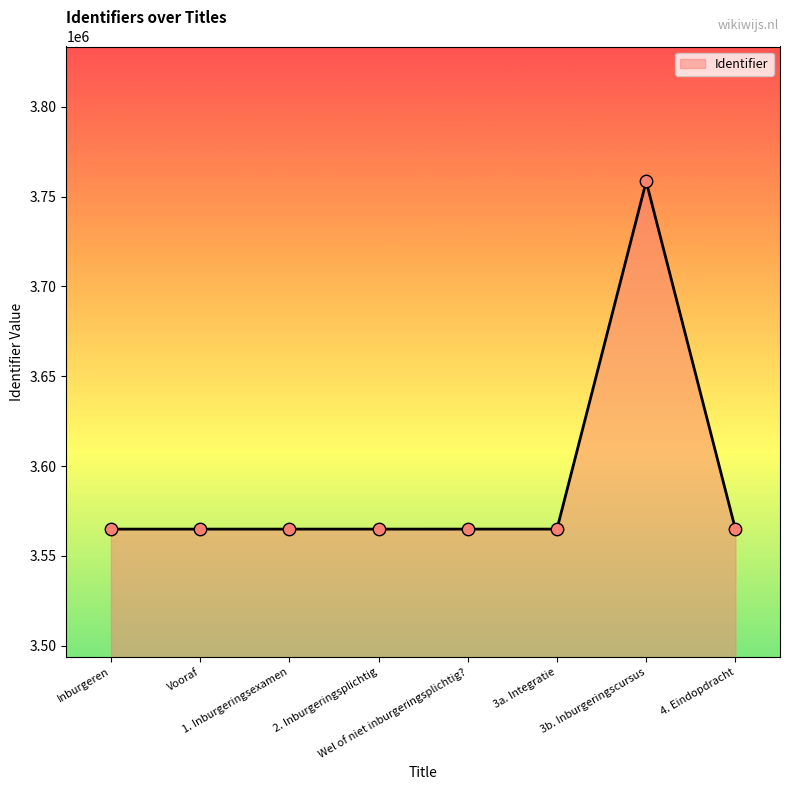

What is the change in value from Inburgeren to 4. Eindopdracht?

+13